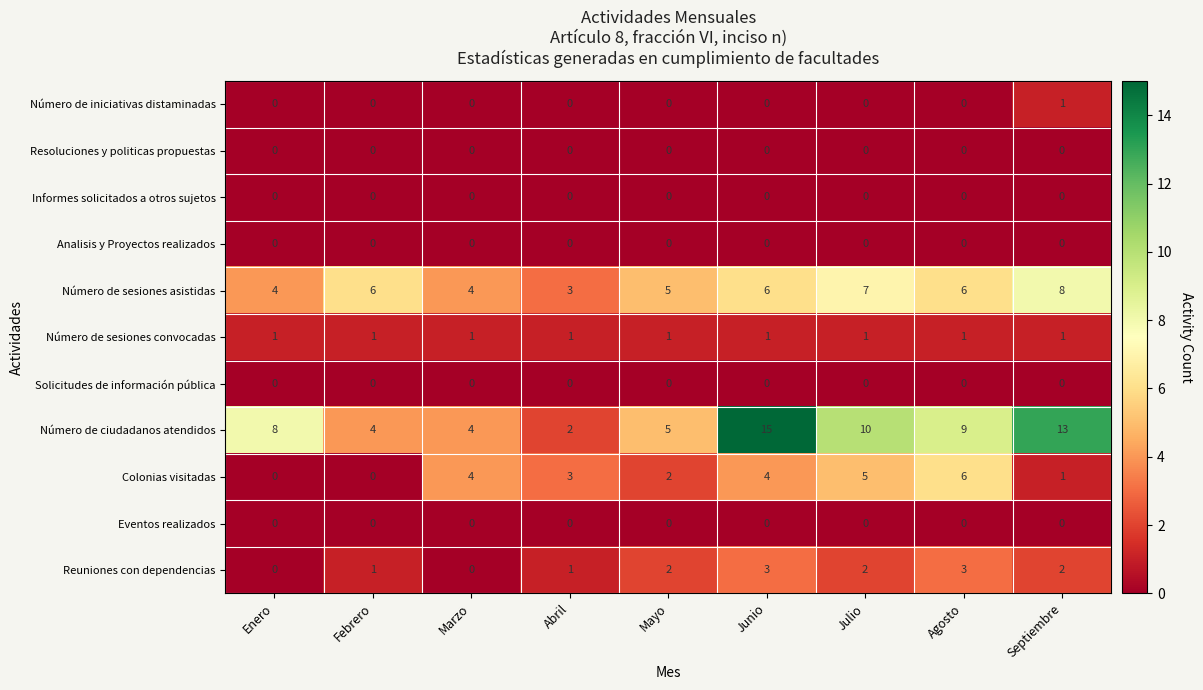

True or false: Resoluciones y politicas propuestas has a value of 0 at Julio.

True